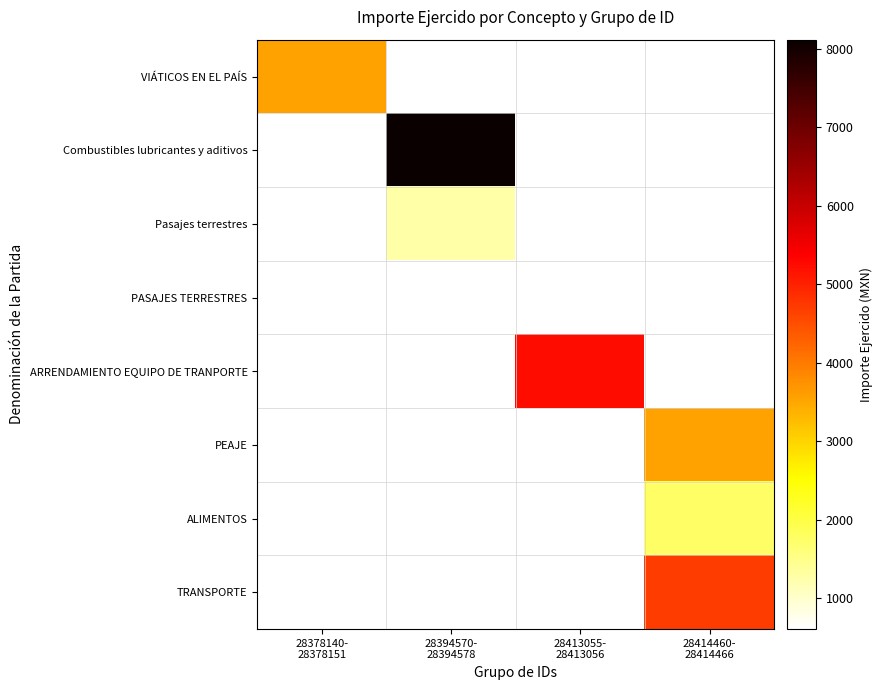

What is the minimum value shown in the chart?

604.0